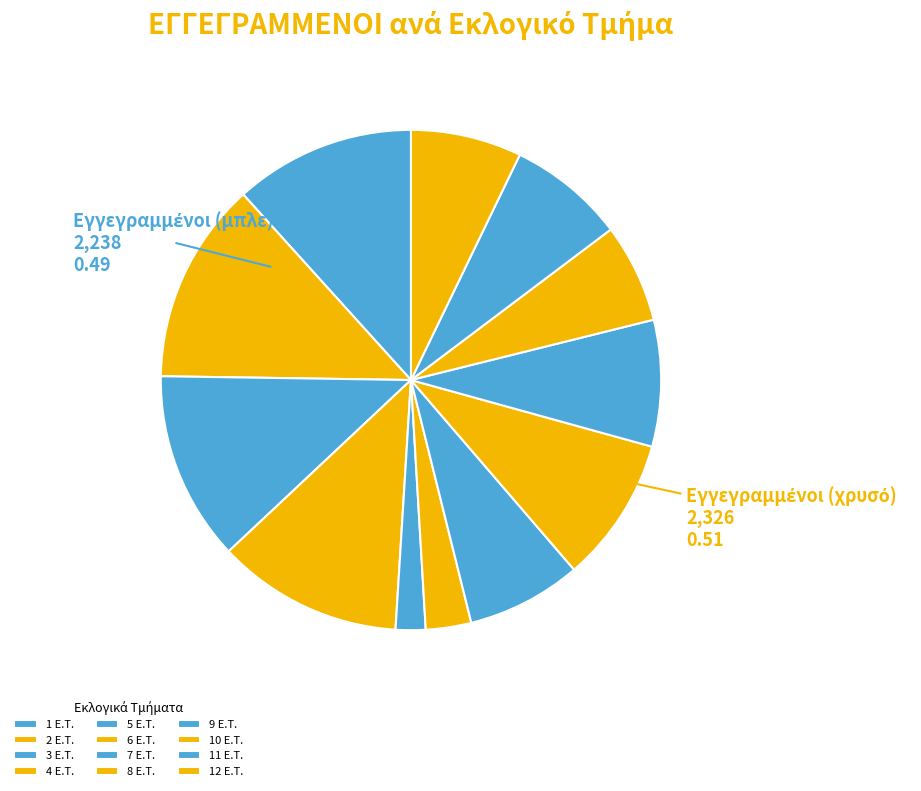

How many segments does this pie chart have?

12